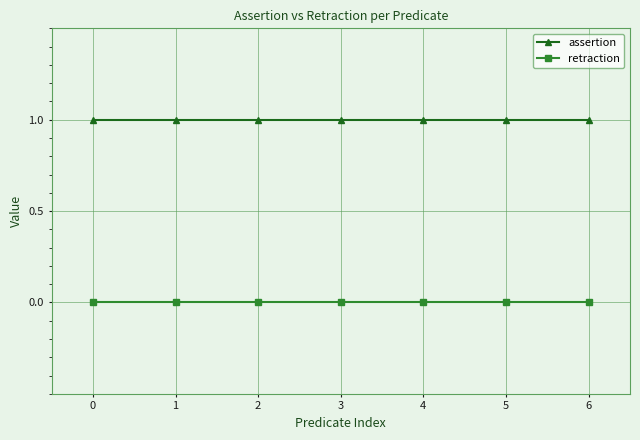

What is the total value across all series at 5?

1